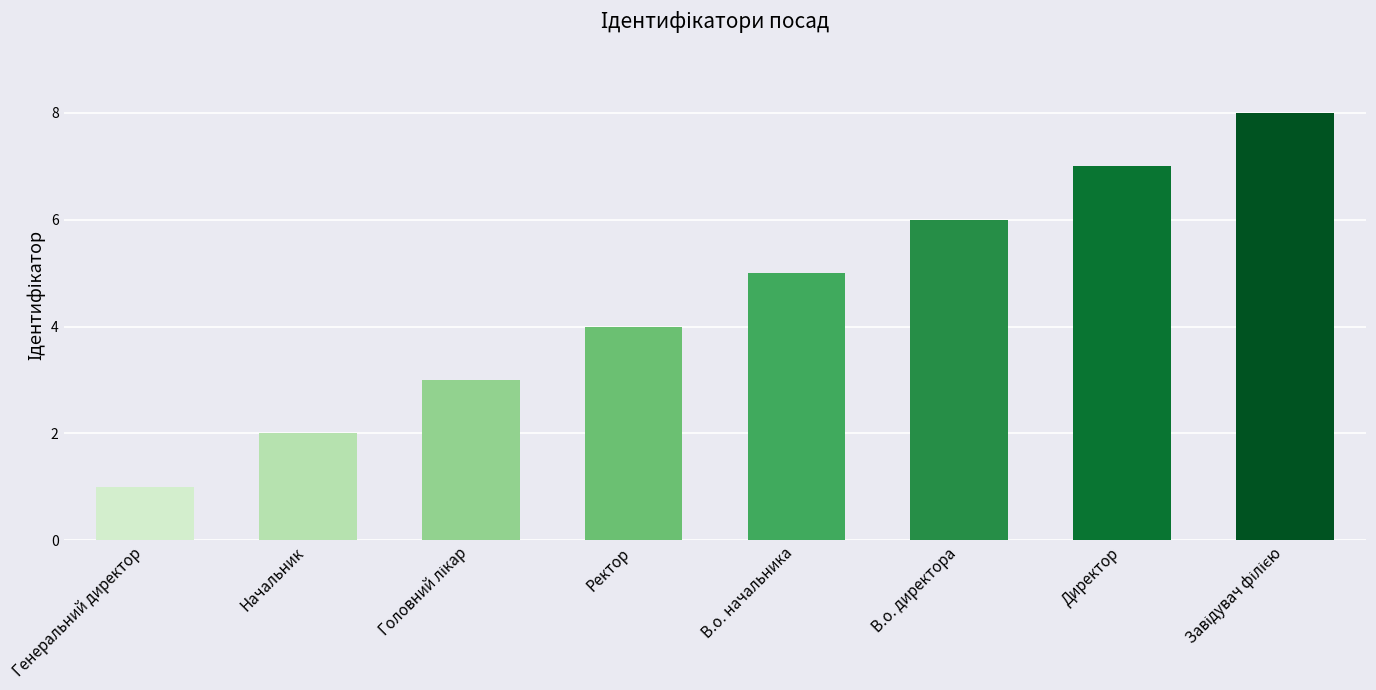

What is the label of the 7th bar from the left?

Директор